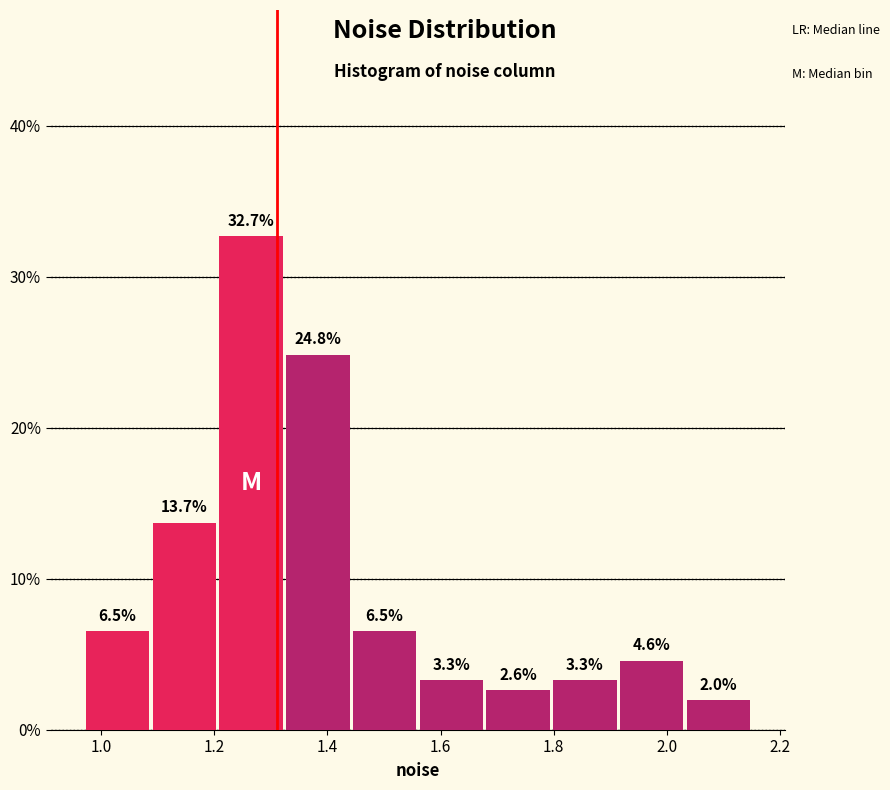

Reading left to right, transcribe this chart: for each bar, give the range it covers on the x-axis and its height. The bar edges are not printed on the chart, so give them approximately, as read against the axis.

0.970 to 1.088: 6.5
1.088 to 1.206: 13.7
1.206 to 1.324: 32.7
1.324 to 1.442: 24.8
1.442 to 1.560: 6.5
1.560 to 1.678: 3.3
1.678 to 1.796: 2.6
1.796 to 1.914: 3.3
1.914 to 2.032: 4.6
2.032 to 2.150: 2.0